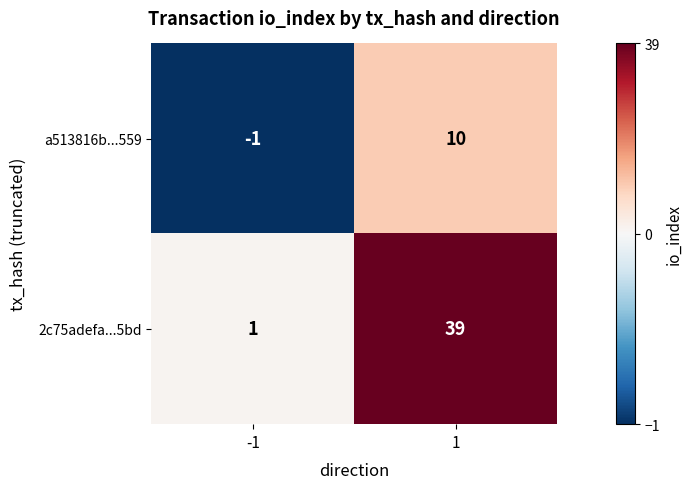

What is the total value across all series at 1?

49